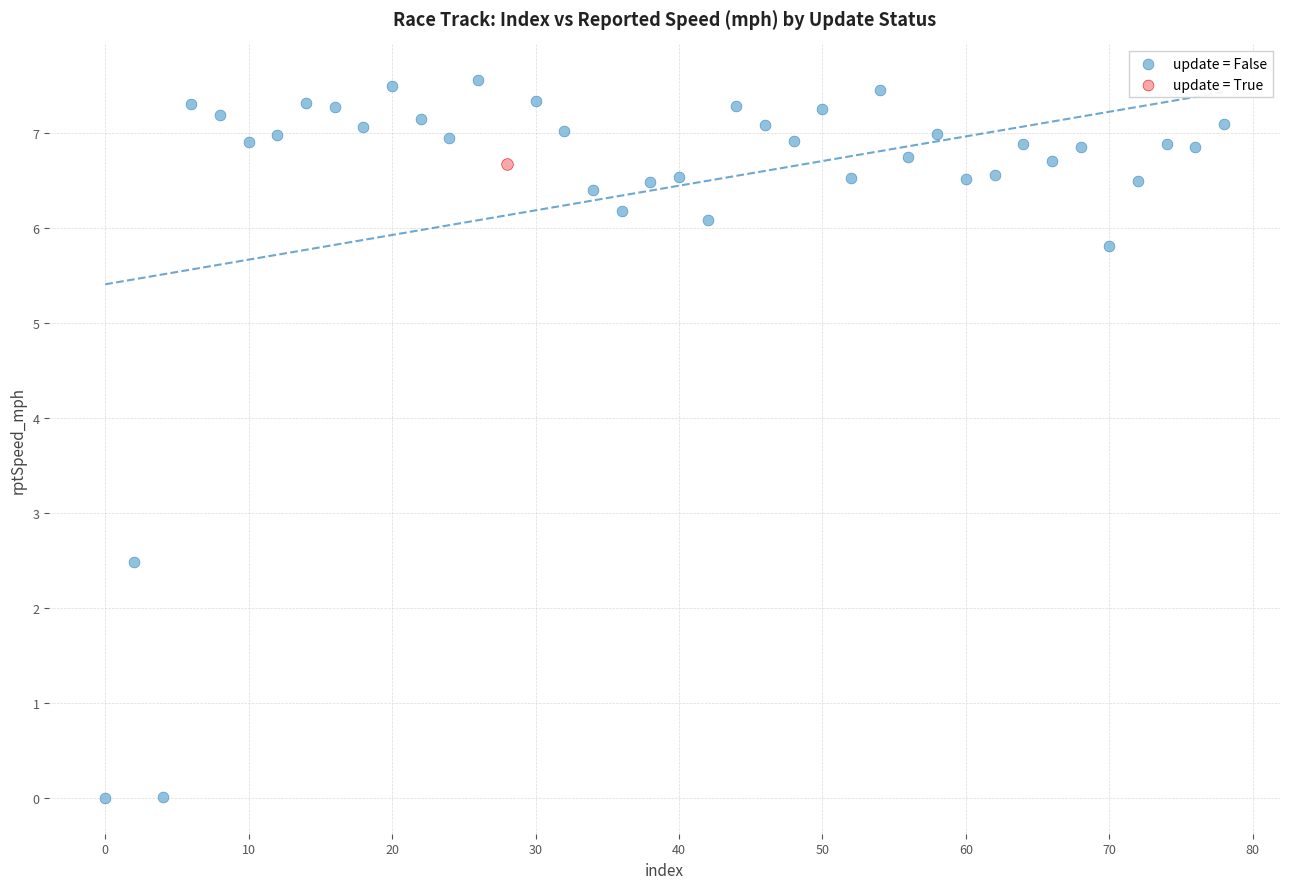

What are all the series names shown in the legend?

update = False, update = True